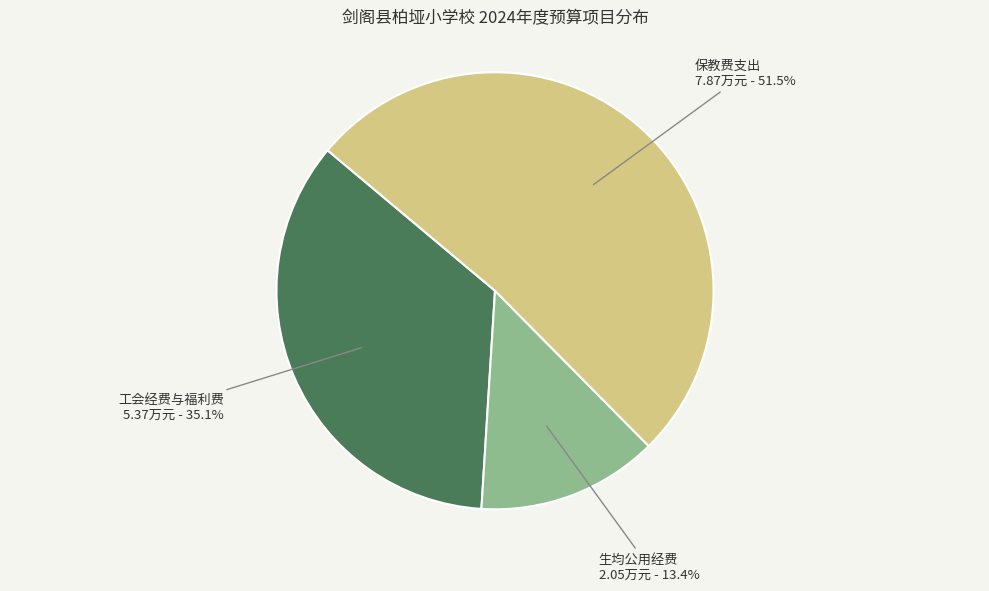

How many slices are in this pie chart?

3